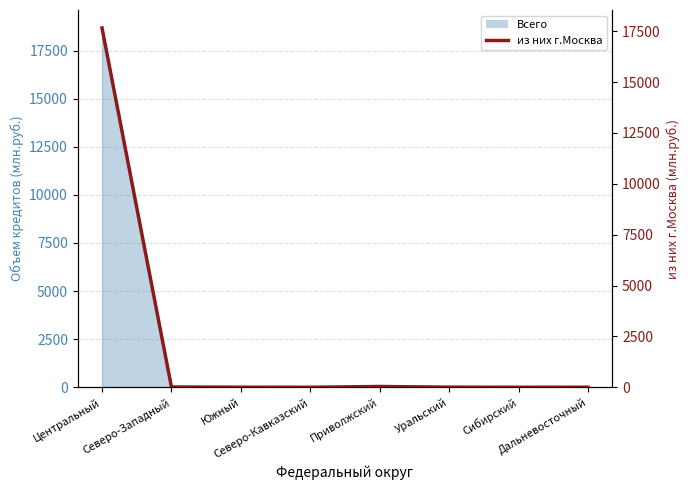

What is the sum of all values?

17725